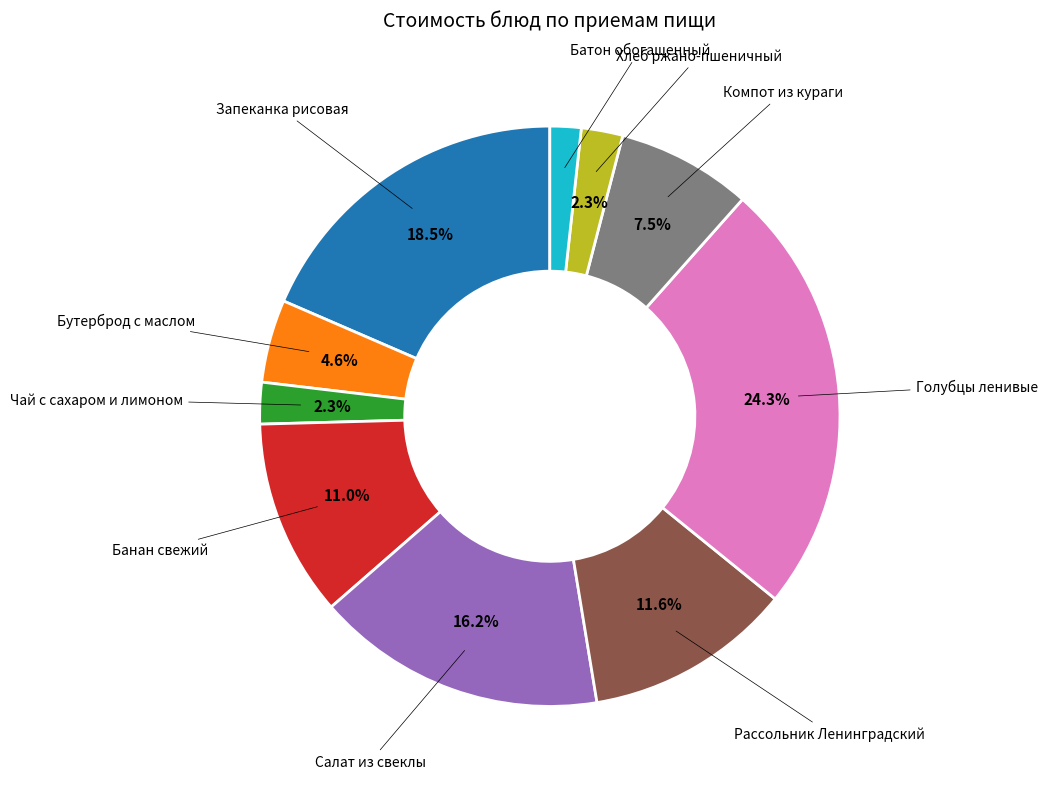

Does any single category account for the majority?

No